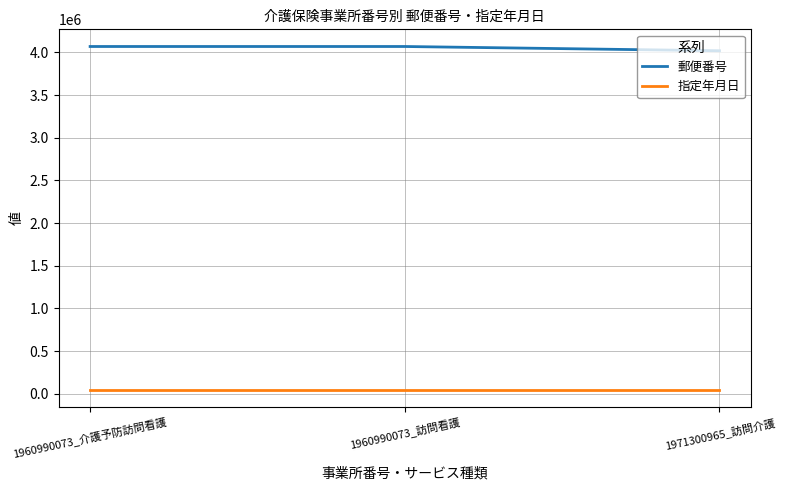

What is the highest value of the 指定年月日 series?

45748